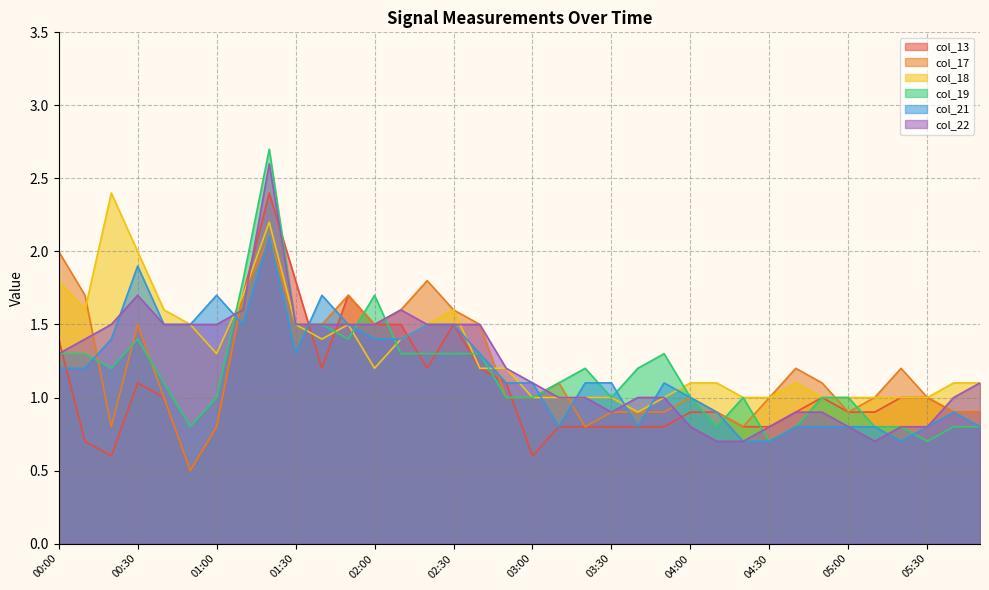

The value of col_21 at 01:10 is 1.5. True or false?

True